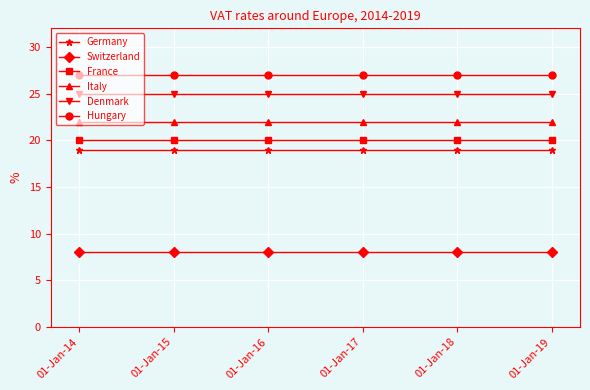

True or false: Switzerland has a value of 4 at 01-Jan-14.

False